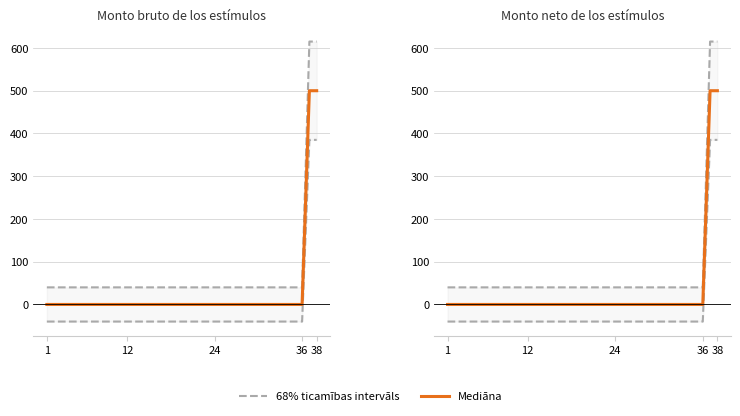

True or false: Mediāna and 68% ticamības intervāls cross at least once.

False